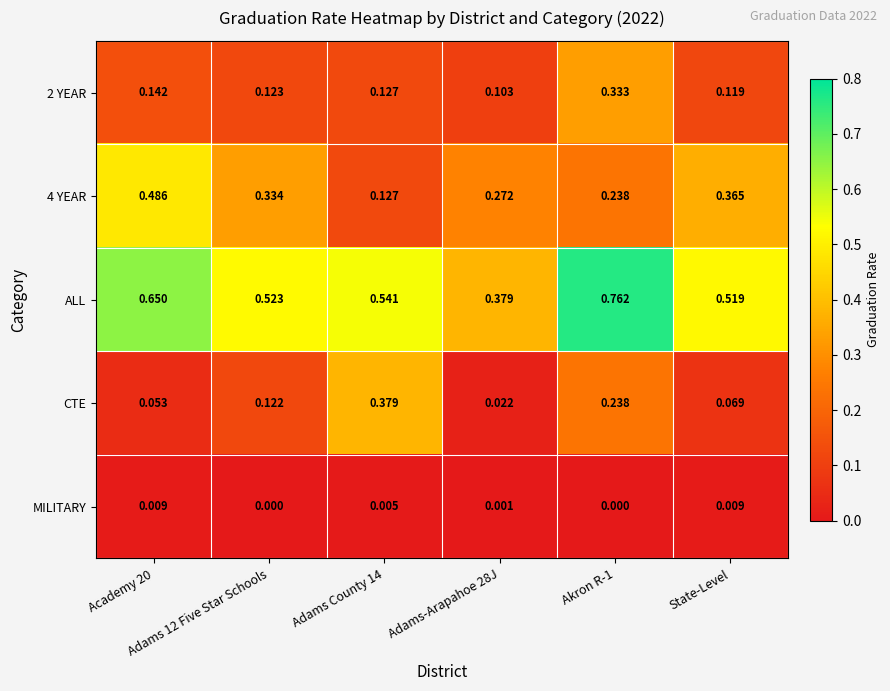

Which series has the largest range (max minus min)?

ALL